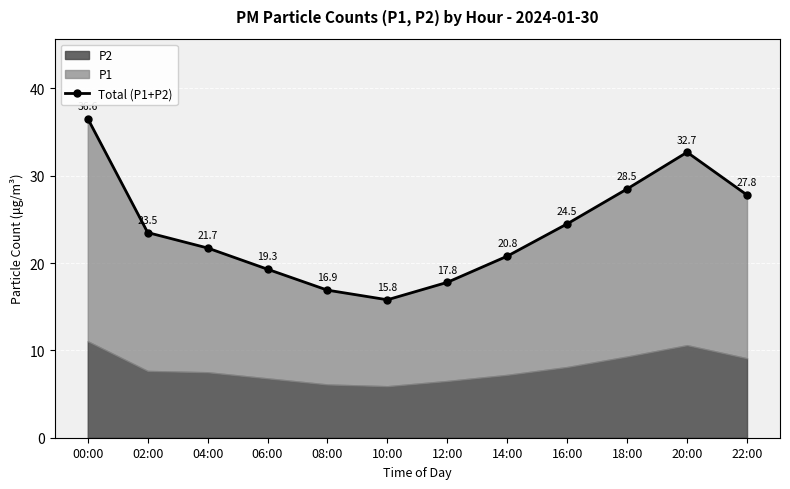

What is the greatest value displayed?

36.6